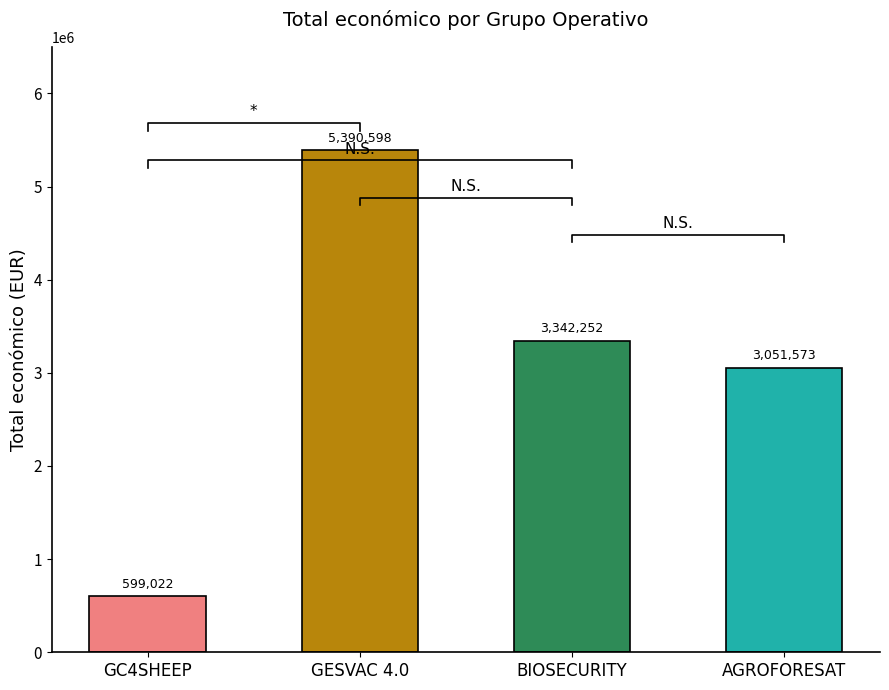

Reading left to right, what are all the values shown in this chart?

599022	5390598	3342252	3051573